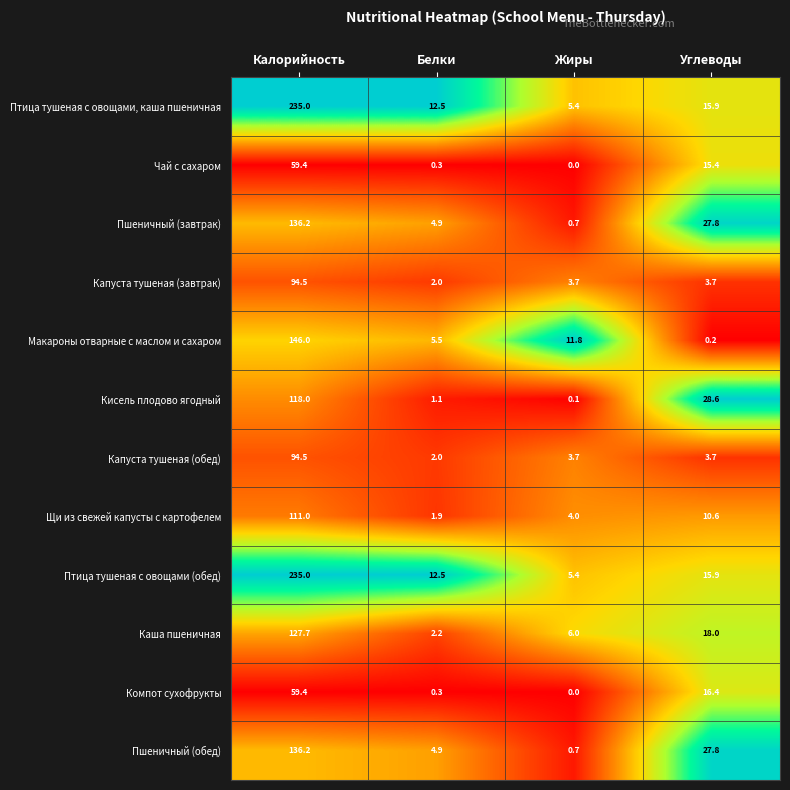

What is the difference between the highest and lowest values at Жиры?

11.8